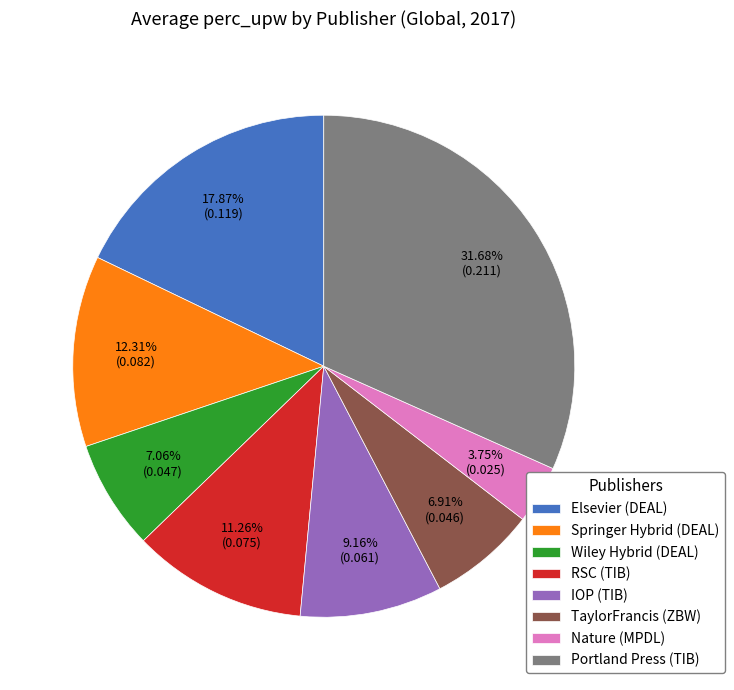

What is the smallest slice in the pie chart?

Nature (MPDL)